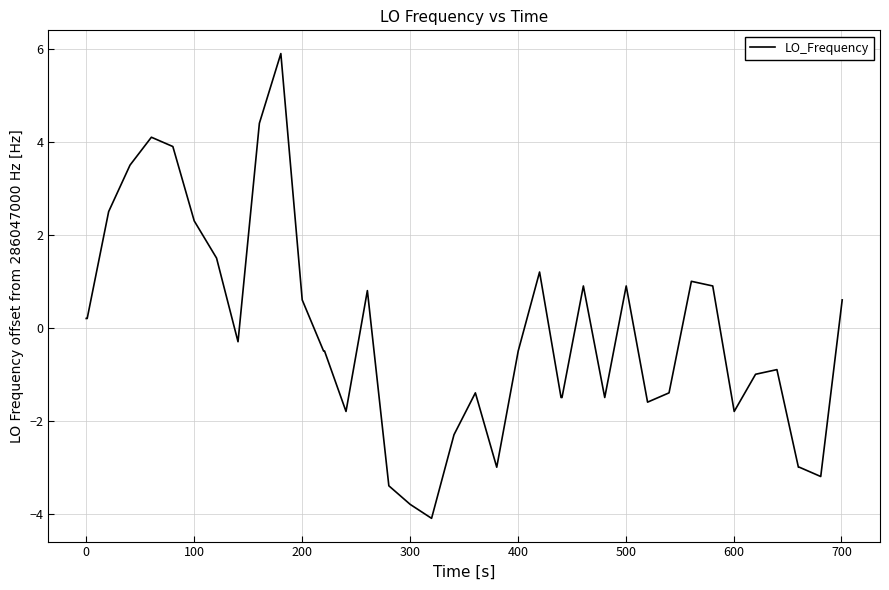

Is this an area chart (filled region under the line)?

No